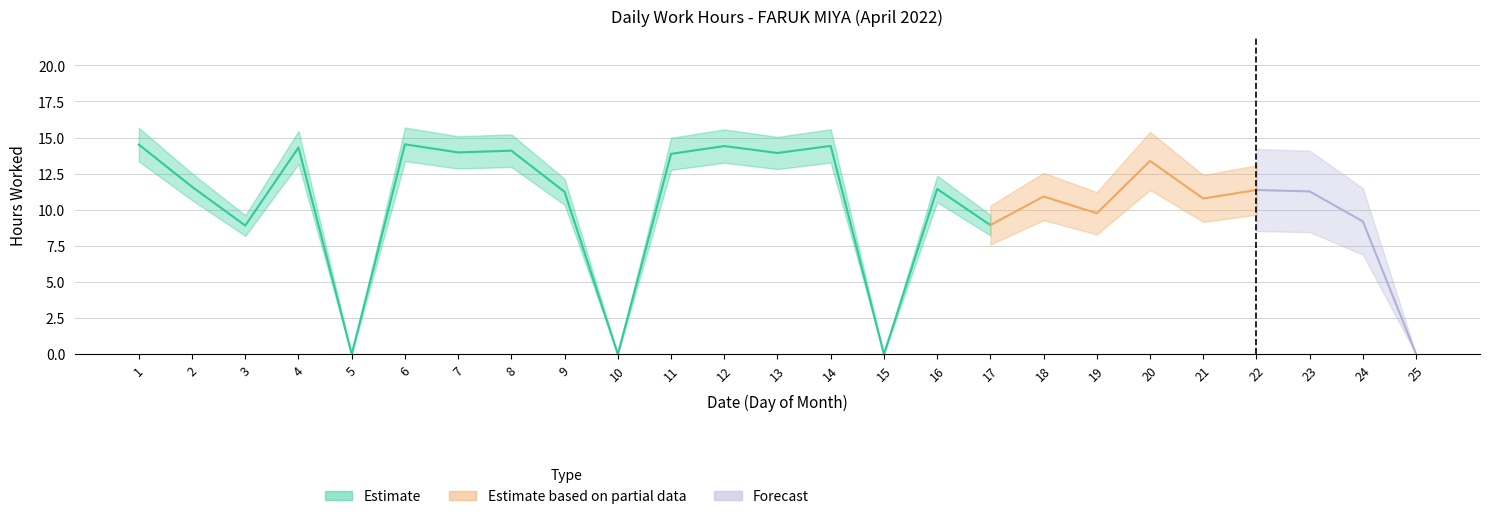

What is the difference between the maximum and minimum values?

14.5